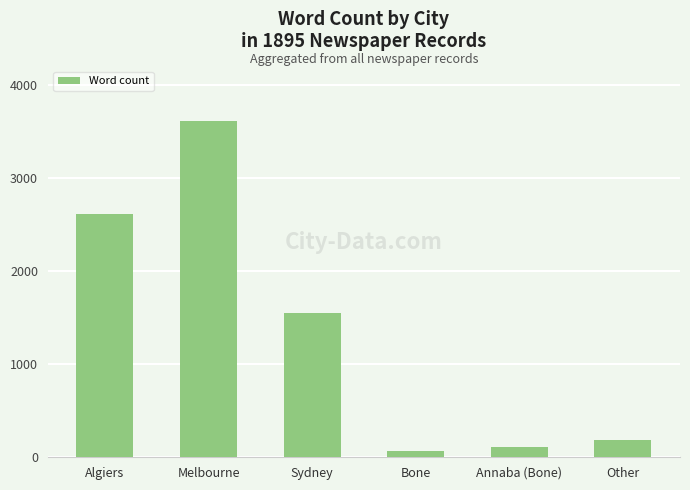

Reading left to right, what are all the values shown in this chart?

Algiers=2611	Melbourne=3615	Sydney=1551	Bone=70	Annaba (Bone)=113	Other=189